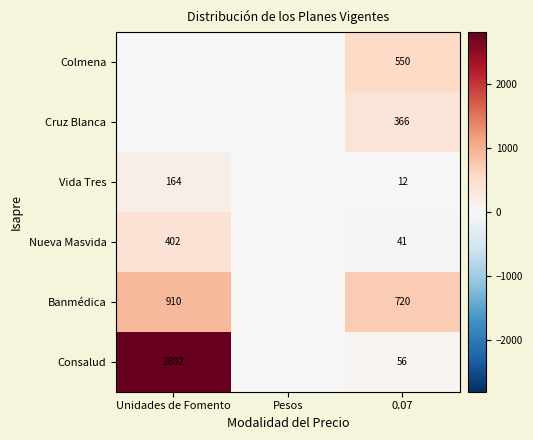

The value of Nueva Masvida at 0.07 is 70. True or false?

False